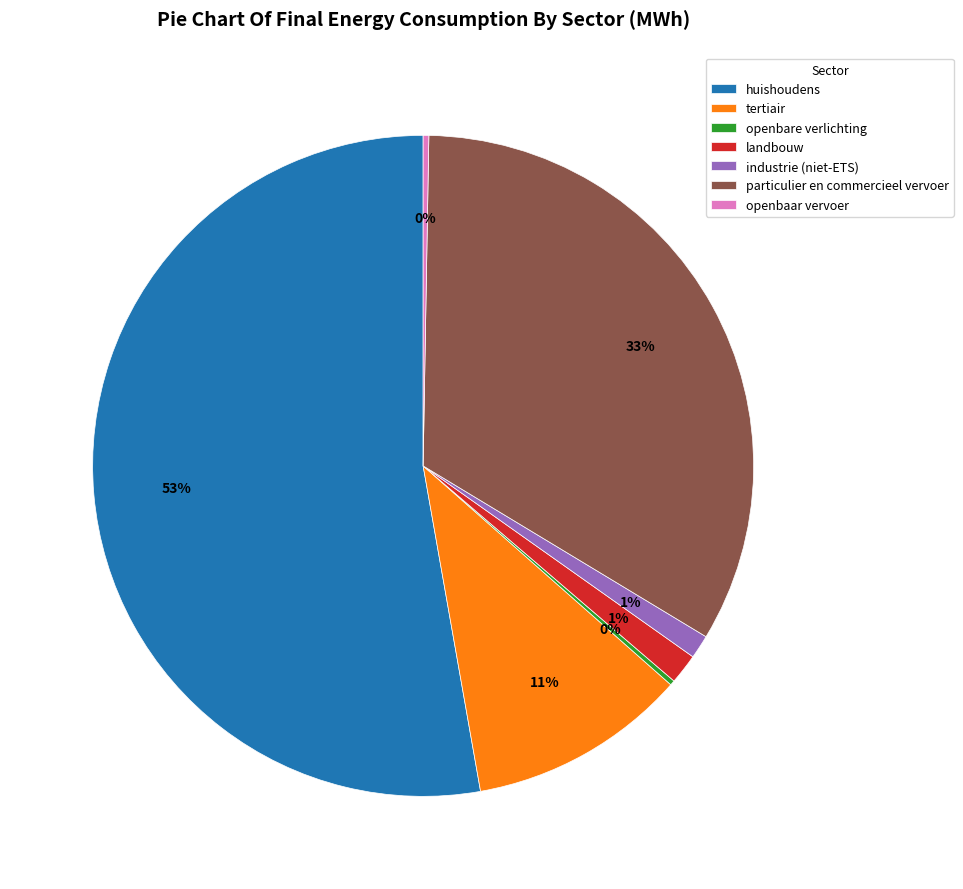

Is it true that particulier en commercieel vervoer is 26% of the pie?

False